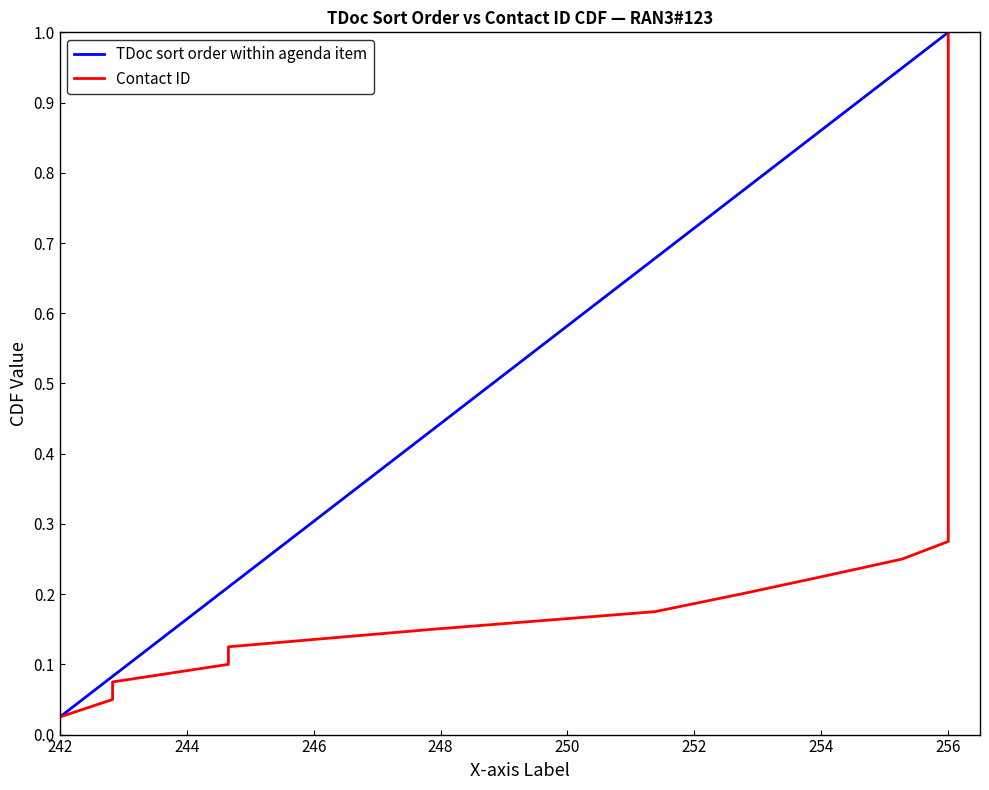

What is the value of the TDoc sort order within agenda item point at the 7th from the left?

0.2